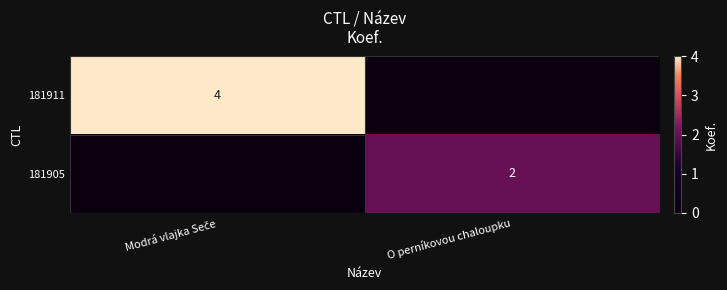

How many data points in 181911 are less than 4?

1